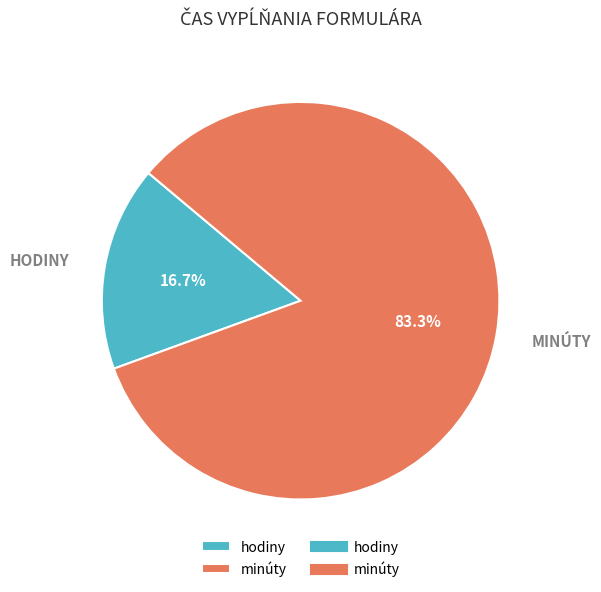

Is there any slice that represents more than half of the pie?

Yes